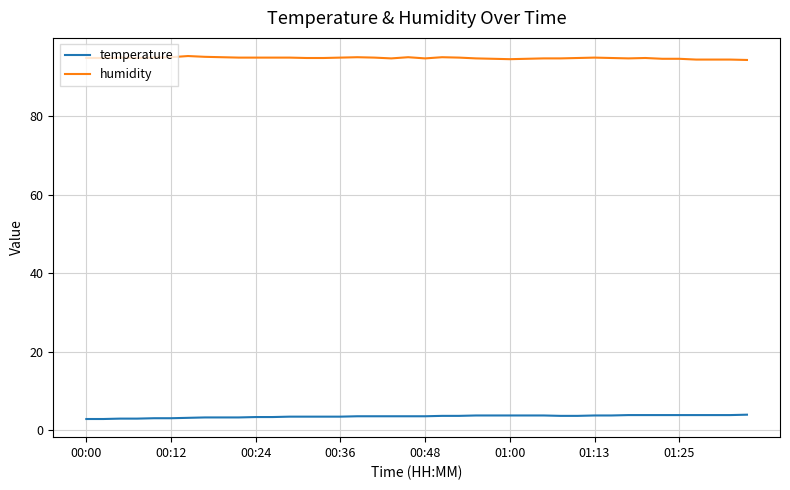

Which series has the largest total across all categories?

humidity